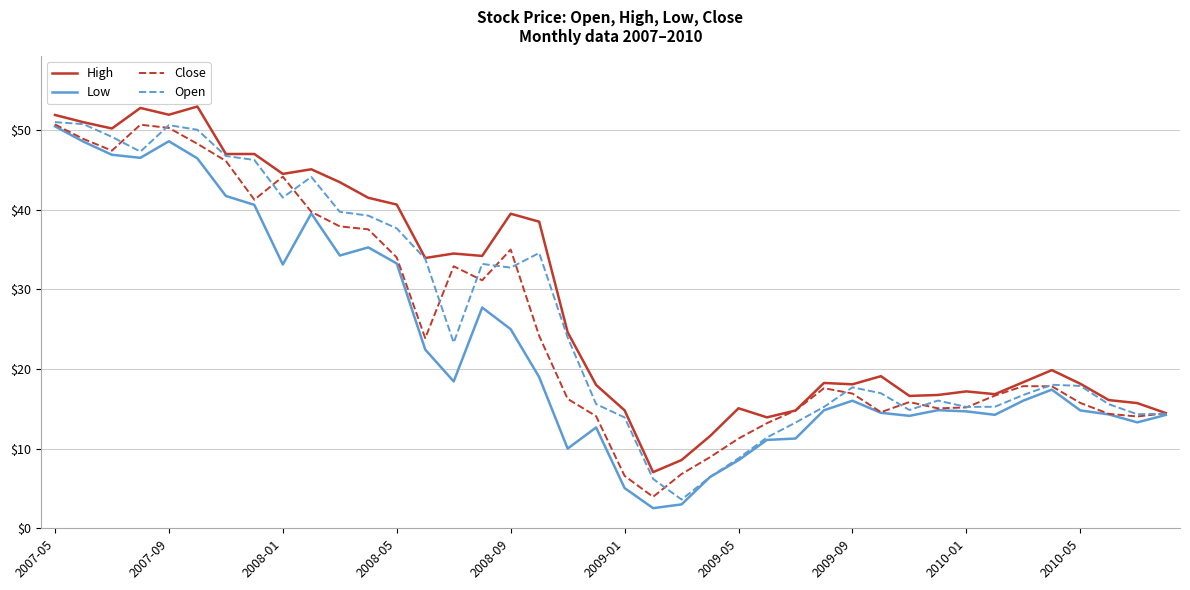

What is the highest value of the High series?

53.0